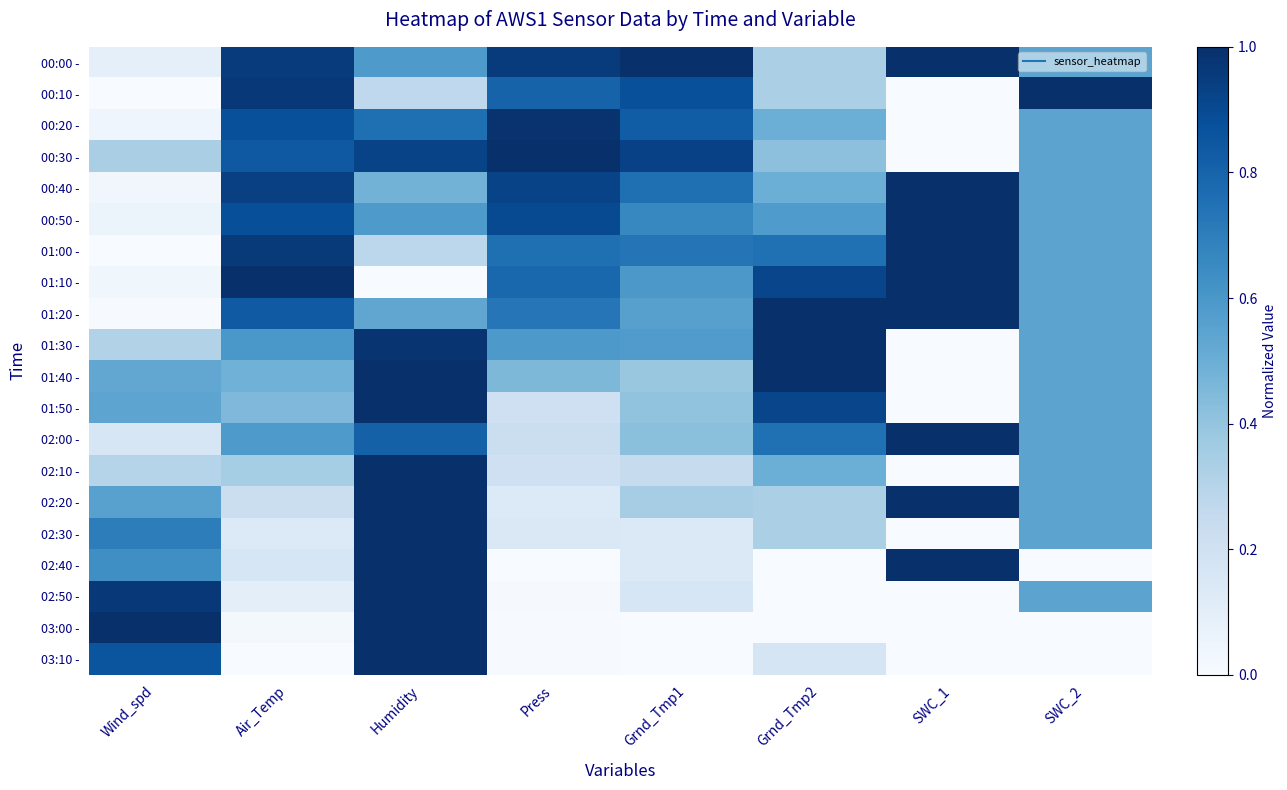

Reading right to left, extract all data points from this chart.

00:00 -: SWC_2=0.5	SWC_1=1.0	Grnd_Tmp2=0.3	Grnd_Tmp1=1.0	Press=1.0	Humidity=0.6	Air_Temp=1.0	Wind_spd=0.1
00:10 -: SWC_2=1.0	SWC_1=0.0	Grnd_Tmp2=0.3	Grnd_Tmp1=0.9	Press=0.8	Humidity=0.3	Air_Temp=1.0	Wind_spd=0.0
00:20 -: SWC_2=0.5	SWC_1=0.0	Grnd_Tmp2=0.5	Grnd_Tmp1=0.8	Press=1.0	Humidity=0.8	Air_Temp=0.9	Wind_spd=0.0
00:30 -: SWC_2=0.5	SWC_1=0.0	Grnd_Tmp2=0.4	Grnd_Tmp1=0.9	Press=1.0	Humidity=0.9	Air_Temp=0.8	Wind_spd=0.3
00:40 -: SWC_2=0.5	SWC_1=1.0	Grnd_Tmp2=0.5	Grnd_Tmp1=0.8	Press=0.9	Humidity=0.5	Air_Temp=0.9	Wind_spd=0.0
00:50 -: SWC_2=0.5	SWC_1=1.0	Grnd_Tmp2=0.6	Grnd_Tmp1=0.7	Press=0.9	Humidity=0.6	Air_Temp=0.9	Wind_spd=0.1
01:00 -: SWC_2=0.5	SWC_1=1.0	Grnd_Tmp2=0.8	Grnd_Tmp1=0.7	Press=0.8	Humidity=0.3	Air_Temp=1.0	Wind_spd=0.0
01:10 -: SWC_2=0.5	SWC_1=1.0	Grnd_Tmp2=0.9	Grnd_Tmp1=0.6	Press=0.8	Humidity=0.0	Air_Temp=1.0	Wind_spd=0.0
01:20 -: SWC_2=0.5	SWC_1=1.0	Grnd_Tmp2=1.0	Grnd_Tmp1=0.6	Press=0.7	Humidity=0.5	Air_Temp=0.8	Wind_spd=0.0
01:30 -: SWC_2=0.5	SWC_1=0.0	Grnd_Tmp2=1.0	Grnd_Tmp1=0.6	Press=0.6	Humidity=1.0	Air_Temp=0.6	Wind_spd=0.3
01:40 -: SWC_2=0.5	SWC_1=0.0	Grnd_Tmp2=1.0	Grnd_Tmp1=0.4	Press=0.5	Humidity=1.0	Air_Temp=0.5	Wind_spd=0.5
01:50 -: SWC_2=0.5	SWC_1=0.0	Grnd_Tmp2=0.9	Grnd_Tmp1=0.4	Press=0.2	Humidity=1.0	Air_Temp=0.5	Wind_spd=0.5
02:00 -: SWC_2=0.5	SWC_1=1.0	Grnd_Tmp2=0.8	Grnd_Tmp1=0.4	Press=0.2	Humidity=0.8	Air_Temp=0.6	Wind_spd=0.2
02:10 -: SWC_2=0.5	SWC_1=0.0	Grnd_Tmp2=0.5	Grnd_Tmp1=0.2	Press=0.2	Humidity=1.0	Air_Temp=0.4	Wind_spd=0.3
02:20 -: SWC_2=0.5	SWC_1=1.0	Grnd_Tmp2=0.3	Grnd_Tmp1=0.4	Press=0.1	Humidity=1.0	Air_Temp=0.2	Wind_spd=0.6
02:30 -: SWC_2=0.5	SWC_1=0.0	Grnd_Tmp2=0.3	Grnd_Tmp1=0.1	Press=0.1	Humidity=1.0	Air_Temp=0.1	Wind_spd=0.7
02:40 -: SWC_2=0.0	SWC_1=1.0	Grnd_Tmp2=0.0	Grnd_Tmp1=0.1	Press=0.0	Humidity=1.0	Air_Temp=0.2	Wind_spd=0.6
02:50 -: SWC_2=0.5	SWC_1=0.0	Grnd_Tmp2=0.0	Grnd_Tmp1=0.2	Press=0.0	Humidity=1.0	Air_Temp=0.1	Wind_spd=1.0
03:00 -: SWC_2=0.0	SWC_1=0.0	Grnd_Tmp2=0.0	Grnd_Tmp1=0.0	Press=0.0	Humidity=1.0	Air_Temp=0.0	Wind_spd=1.0
03:10 -: SWC_2=0.0	SWC_1=0.0	Grnd_Tmp2=0.2	Grnd_Tmp1=0.0	Press=0.0	Humidity=1.0	Air_Temp=0.0	Wind_spd=0.9